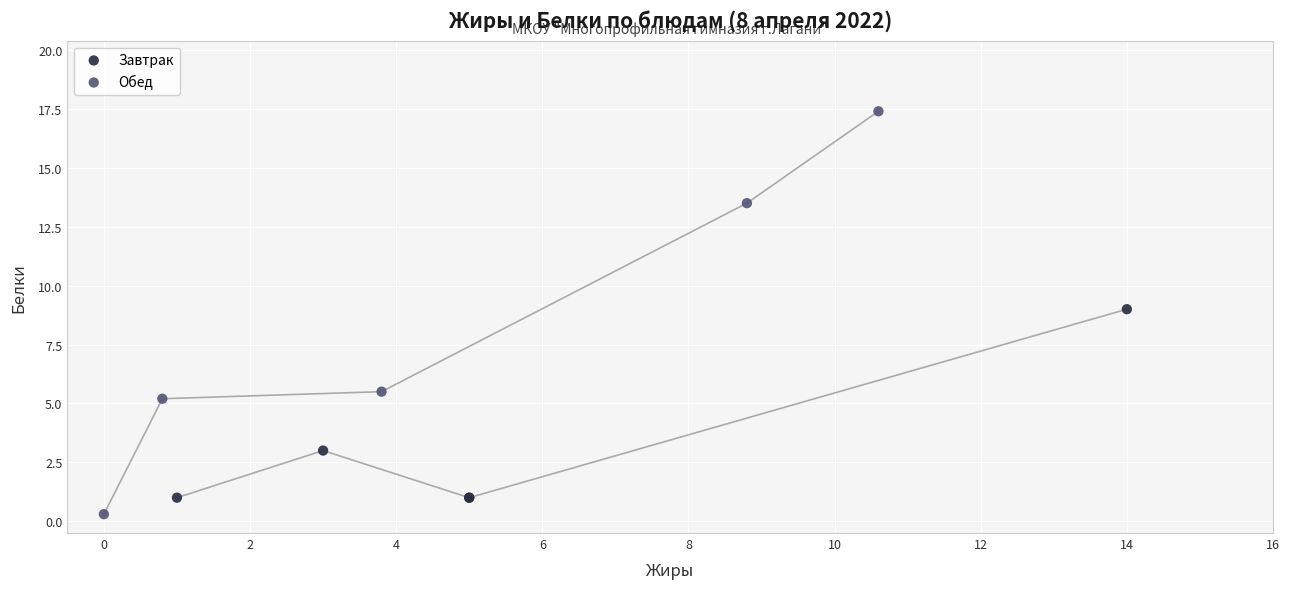

Which series has the widest spread of Y values?

Обед